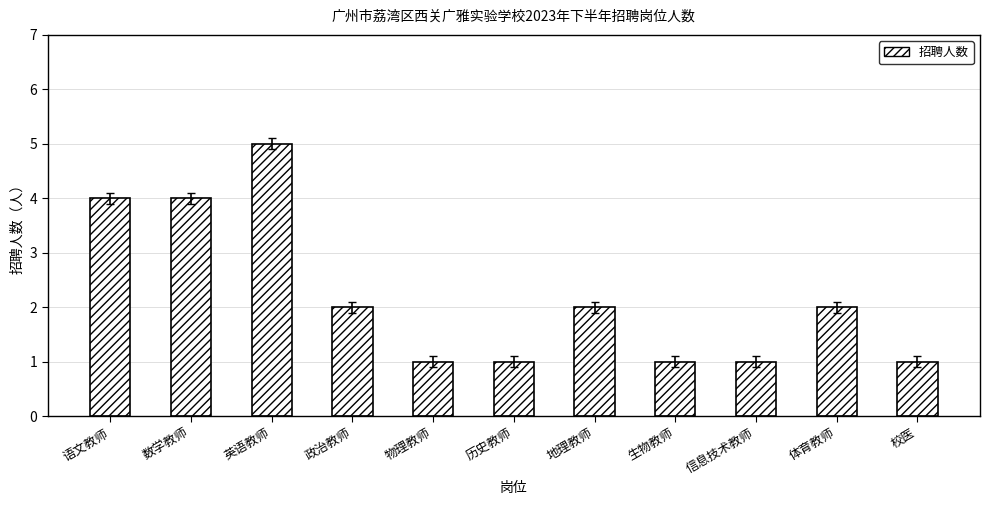

What value does the data have at 地理教师?

2